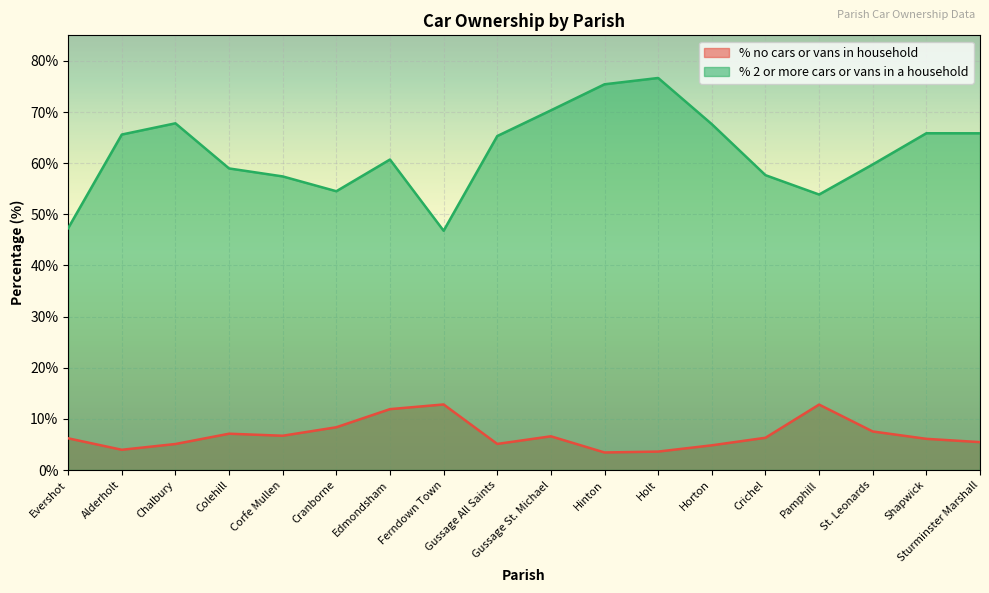

Reading left to right, list all the values displayed in this chart.

% no cars or vans in household: 6.2	4.0	5.1	7.1	6.7	8.4	11.9	12.8	5.1	6.6	3.4	3.6	4.8	6.3	12.8	7.5	6.1	5.5
% 2 or more cars or vans in a household: 47.3	65.6	67.8	59.0	57.4	54.5	60.7	46.8	65.3	70.3	75.4	76.7	67.6	57.7	53.9	59.8	65.9	65.8